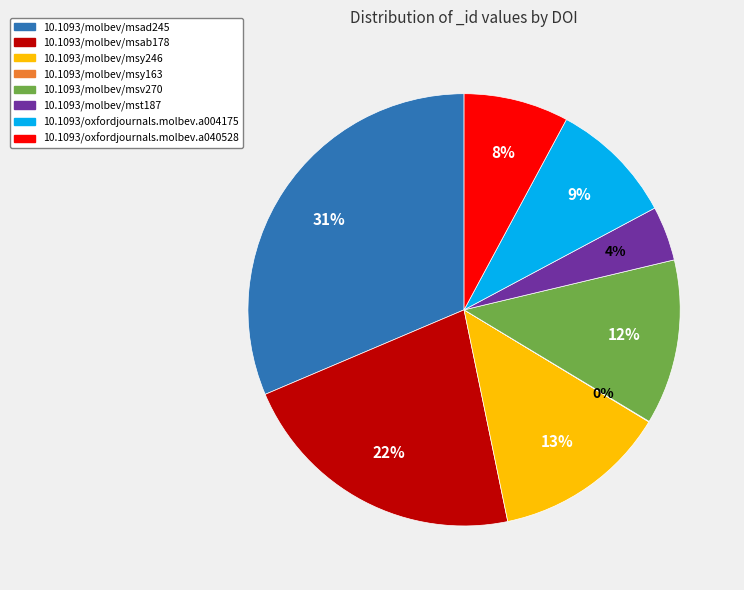

Is the sum of 10.1093/molbev/msv270 and 10.1093/molbev/msy246 greater than half?

No